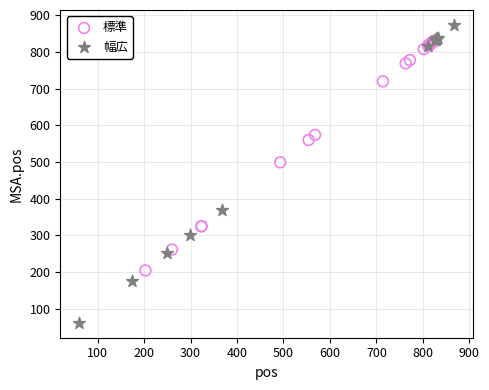

What are all the series names shown in the legend?

標準, 幅広